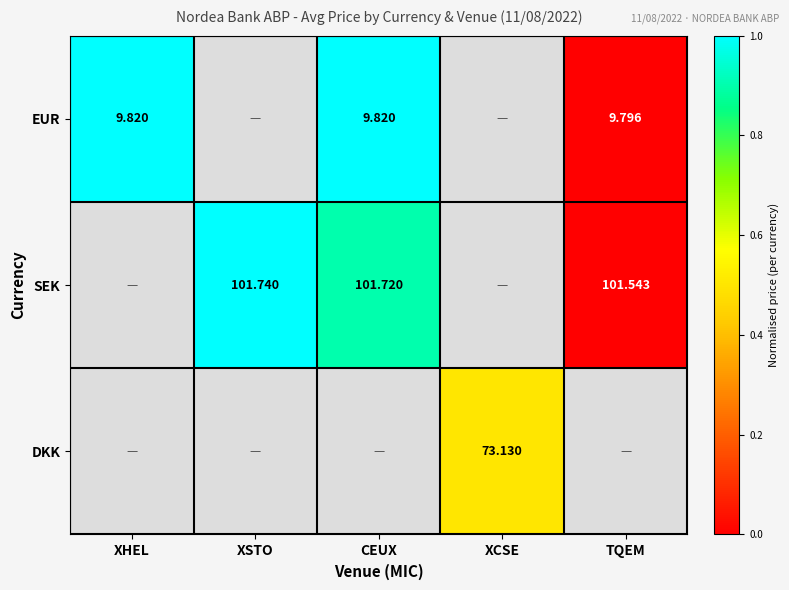

Is it true that SEK equals 0.0 at TQEM?

True